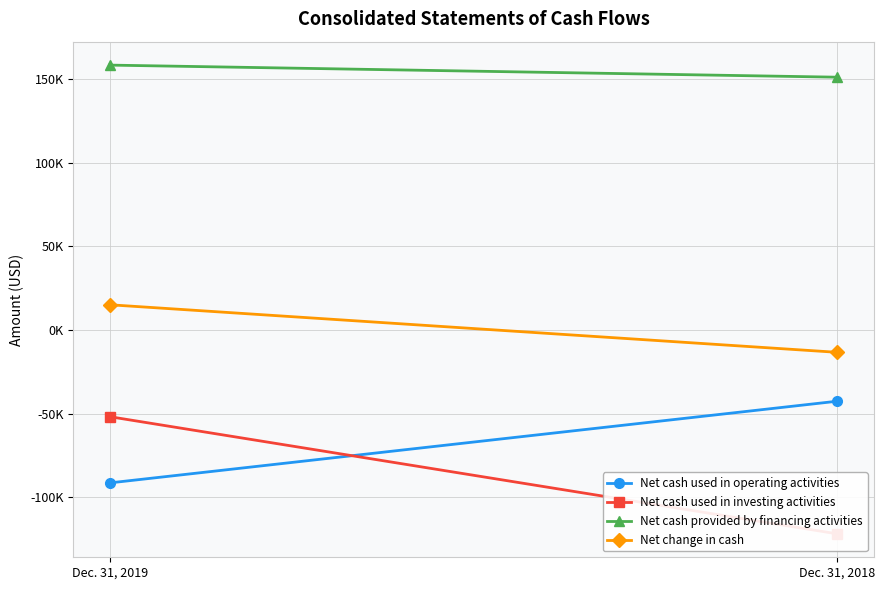

What is the total value across all series at Dec. 31, 2019?

30112